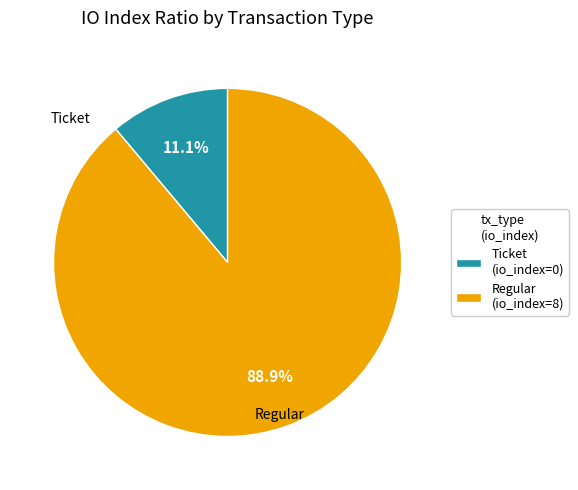

How many segments does this pie chart have?

2